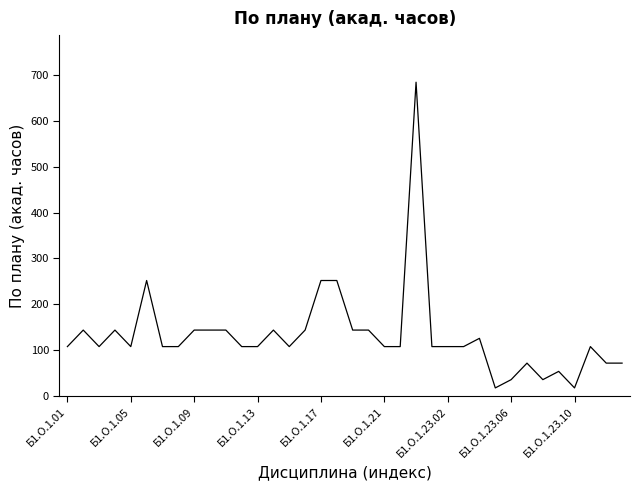

True or false: there are more than 2 points higher than both neighbors.

True